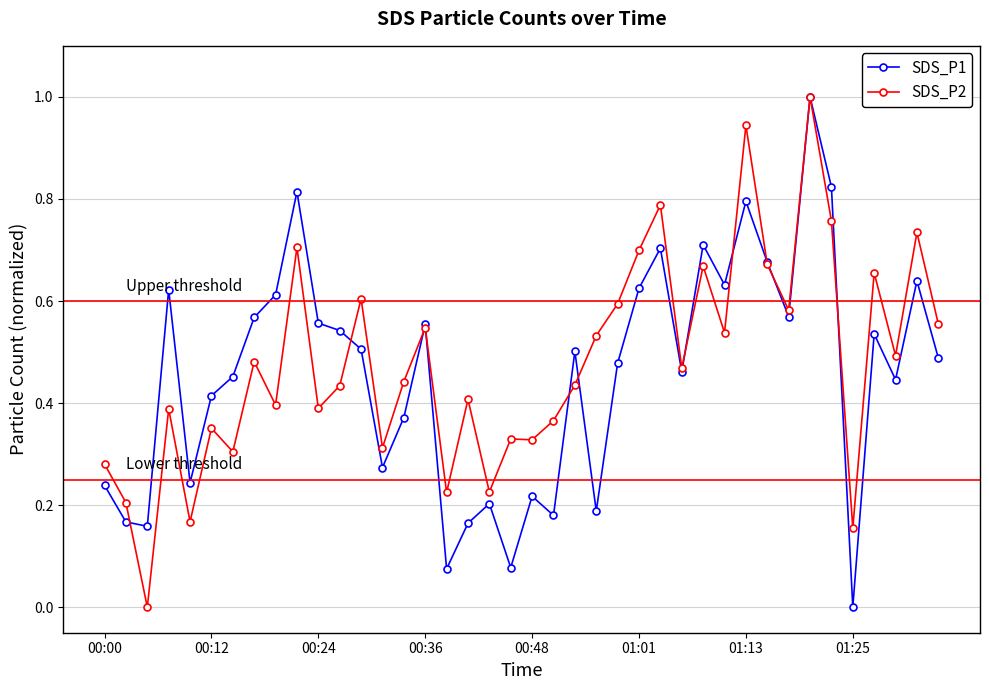

What is the highest value of the SDS_P2 series?

1.0